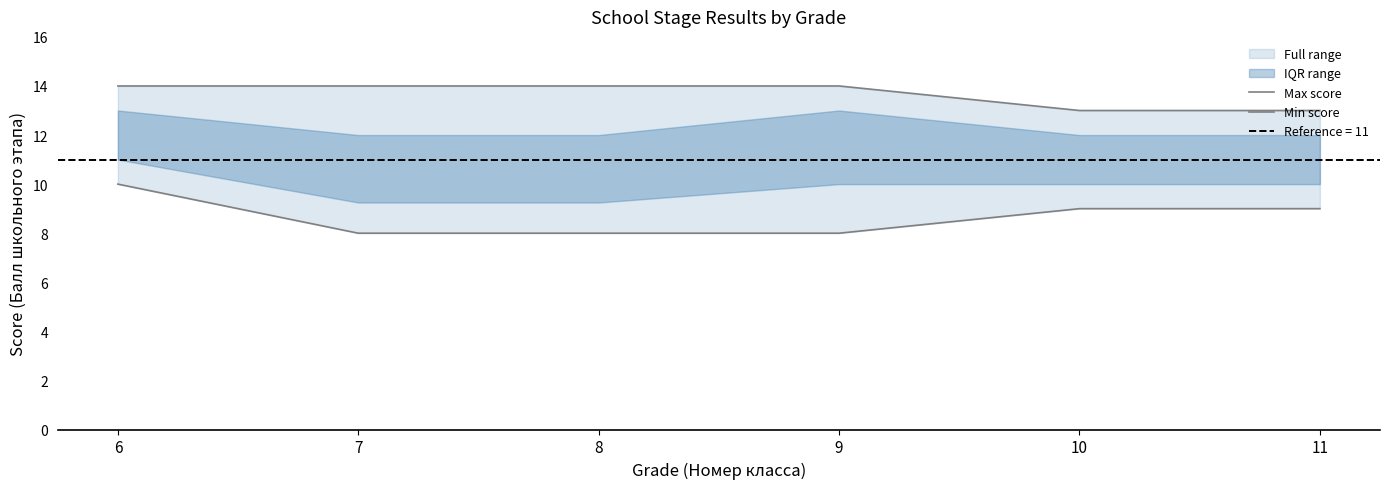

Rank the series by their average value, from lowest to highest.

Min score, Max score